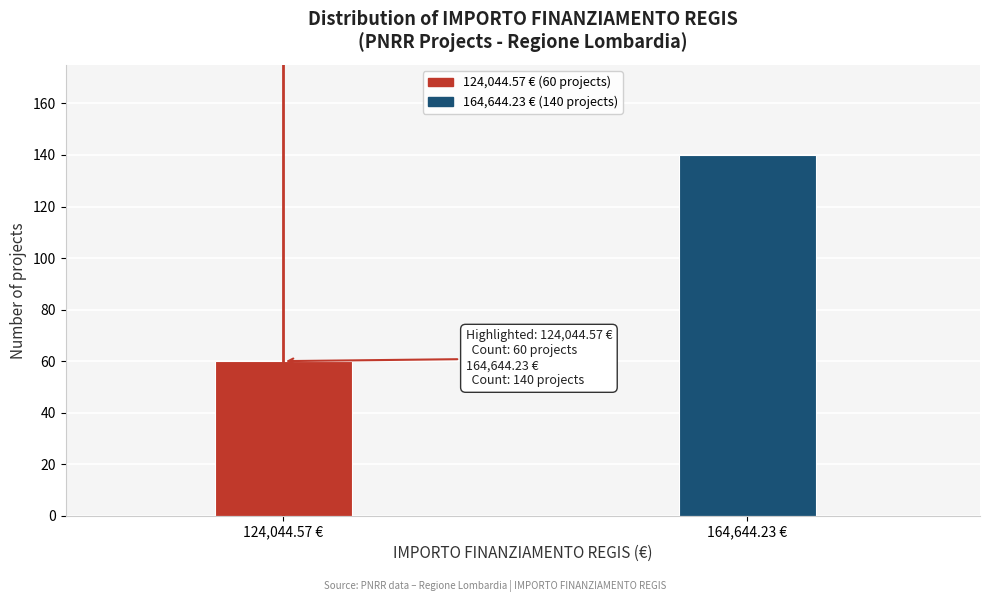

Reading right to left, list all the values displayed in this chart.

140	60